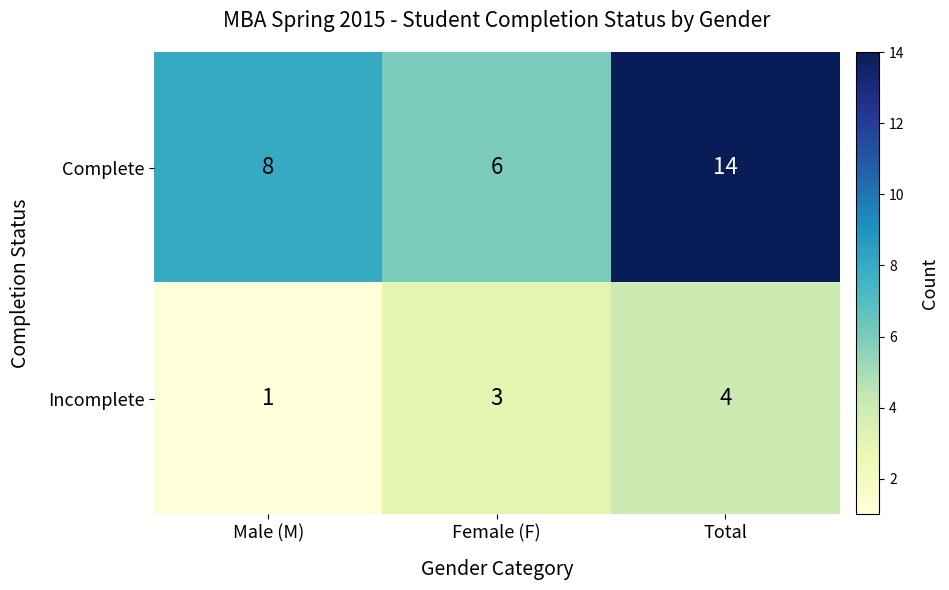

At which label is Incomplete closest to 2?

Male (M)